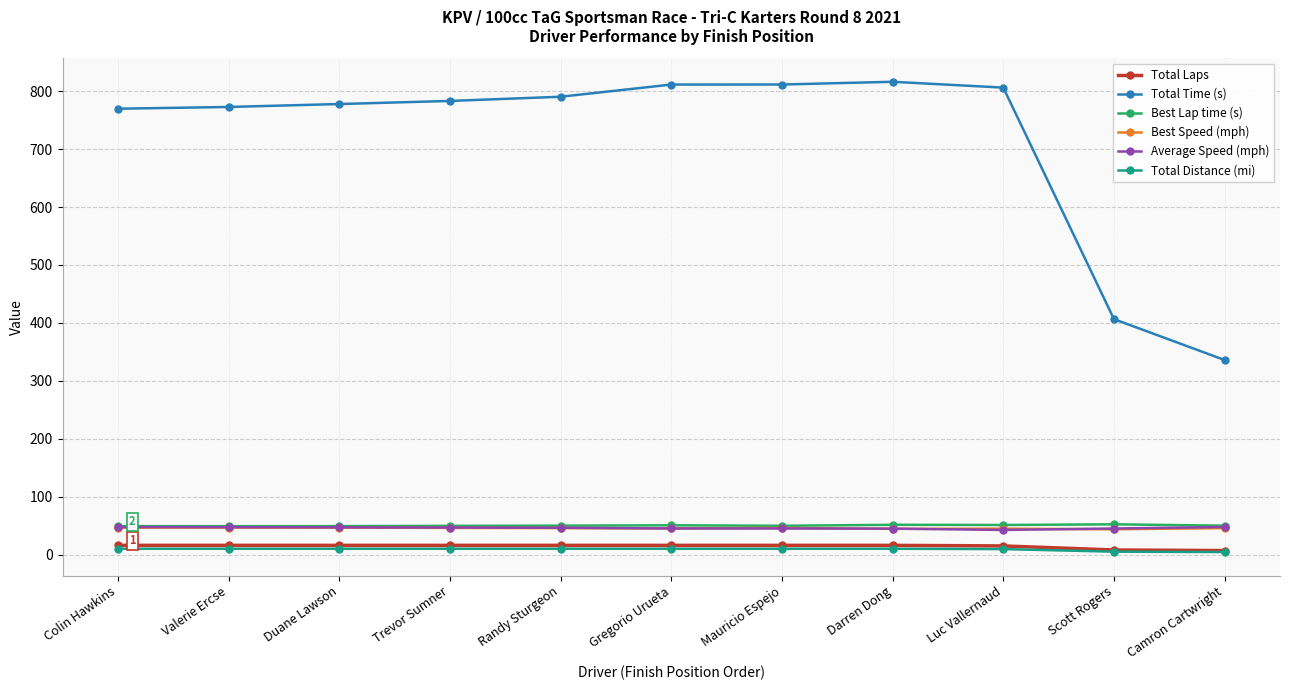

True or false: Best Lap time (s) and Total Laps intersect in this chart.

False